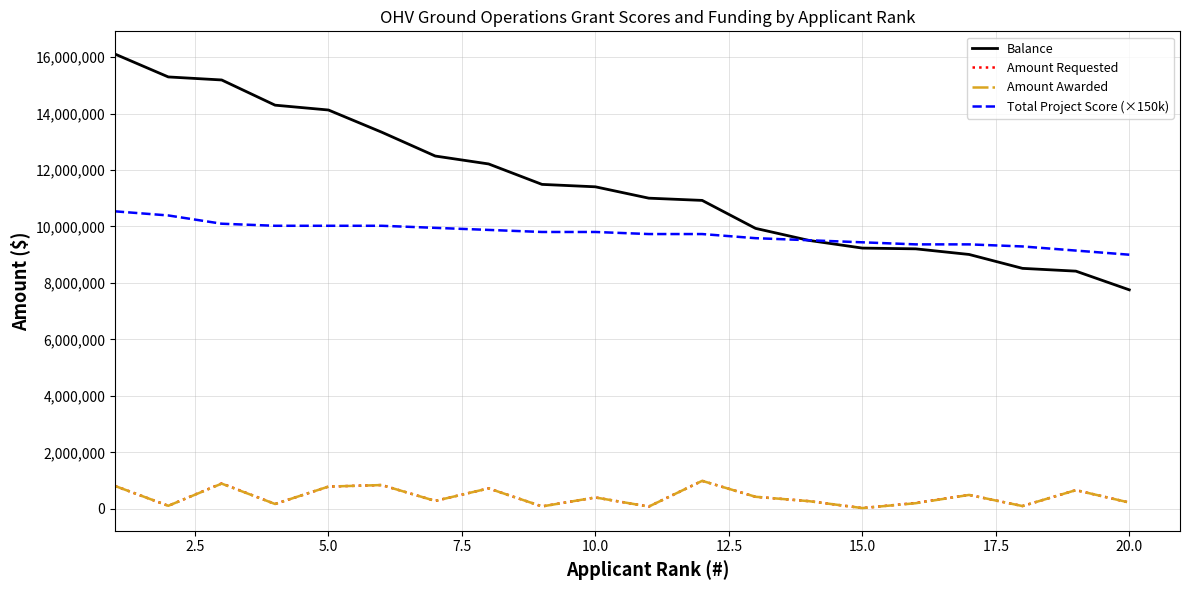

True or false: Total Project Score (×150k) and Amount Requested cross at least once.

False